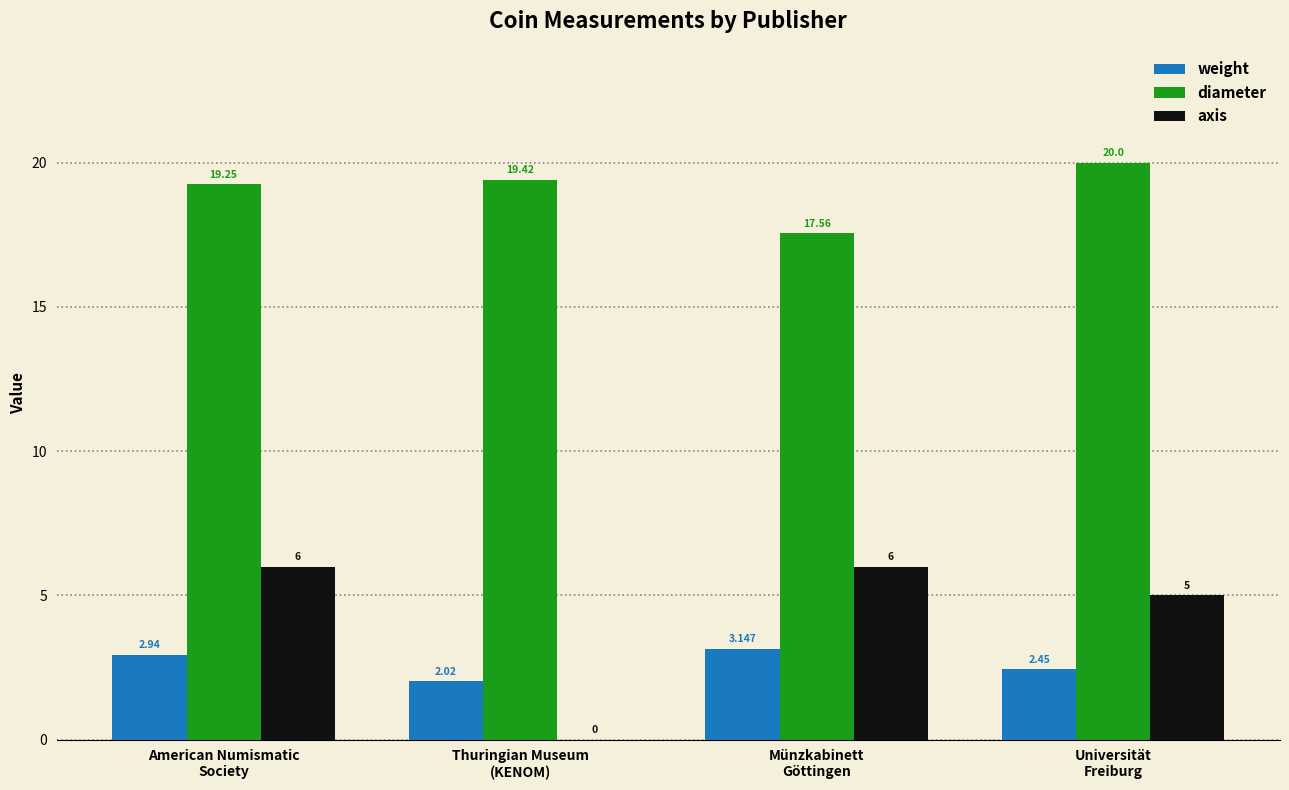

The weight series shows 4.3 at American Numismatic
Society. True or false?

False